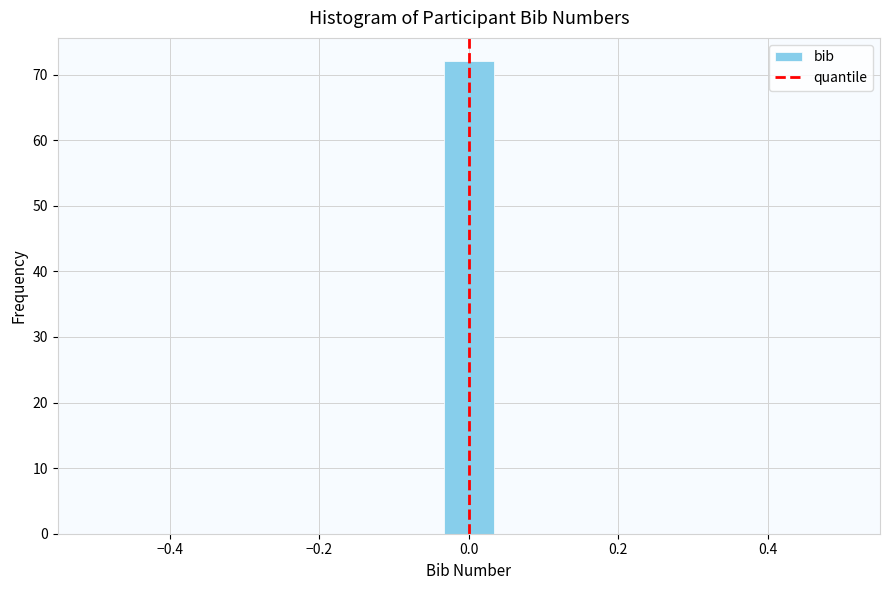

Around what value on the x-axis is the tallest bar? Give the approximate position of its centre, as read against the axis.

0.00